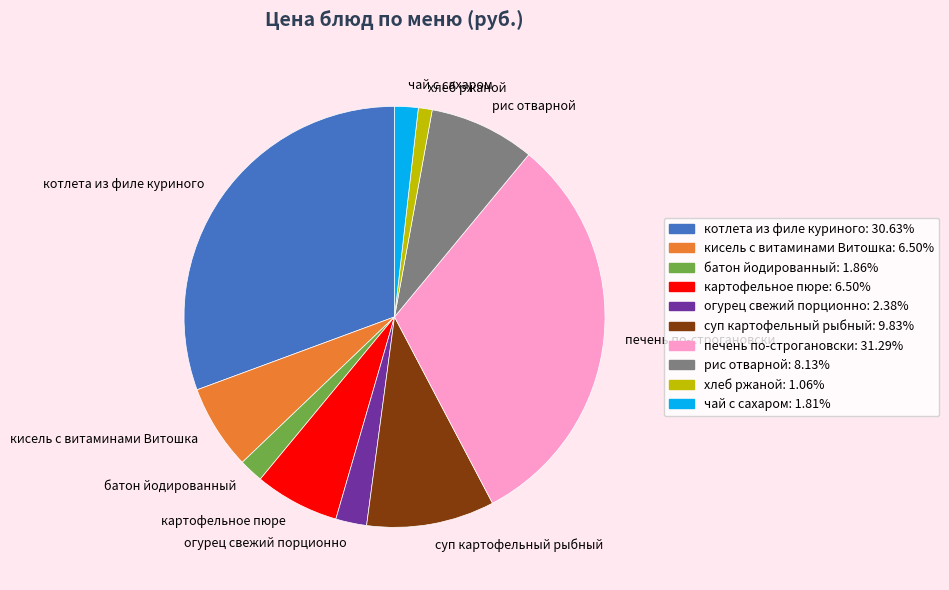

Do хлеб ржаной and кисель с витаминами Витошка together represent more than half of the pie?

No